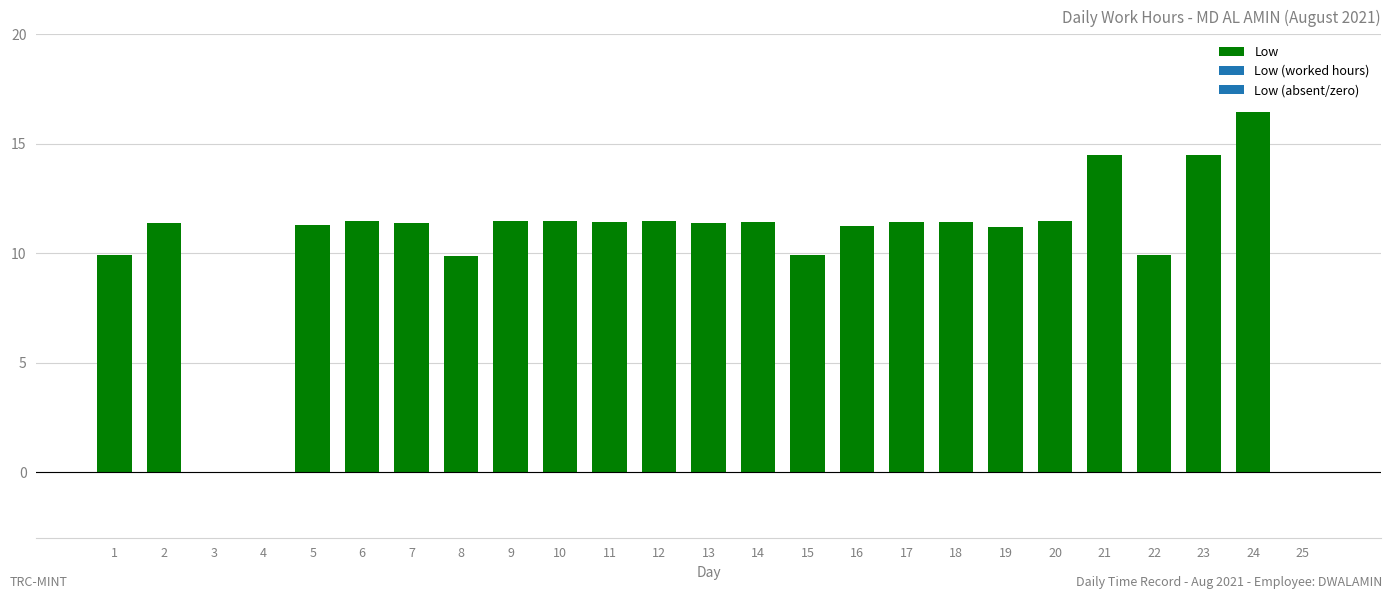

Rank the categories by value from highest to lowest.

24, 21, 23, 12, 20, 6, 10, 9, 18, 17, 11, 14, 2, 13, 7, 5, 16, 19, 1, 15, 22, 8, 3, 4, 25